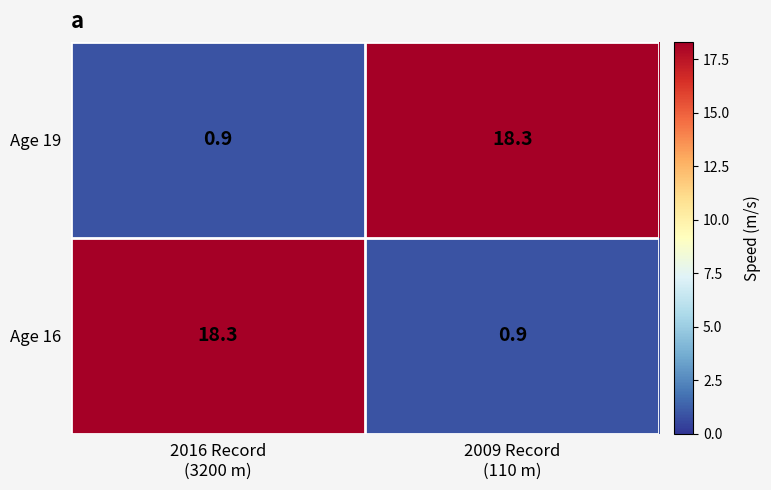

What is the smallest value displayed?

0.9